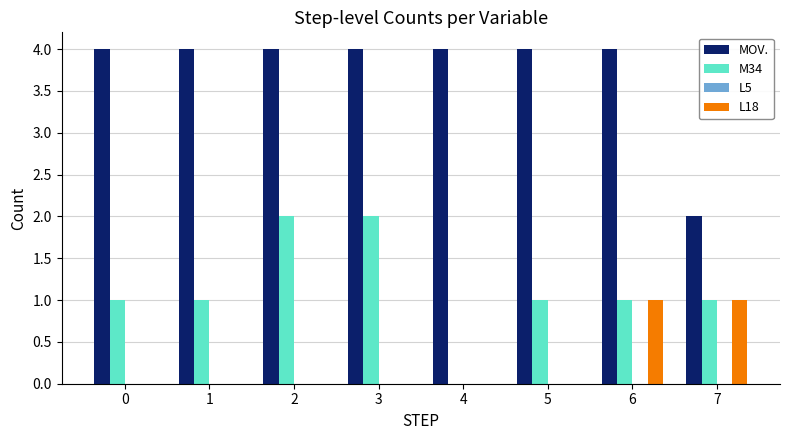

Reading right to left, extract all data points from this chart.

MOV.: 7=2	6=4	5=4	4=4	3=4	2=4	1=4	0=4
M34: 7=1	6=1	5=1	4=0	3=2	2=2	1=1	0=1
L18: 7=1	6=1	5=0	4=0	3=0	2=0	1=0	0=0